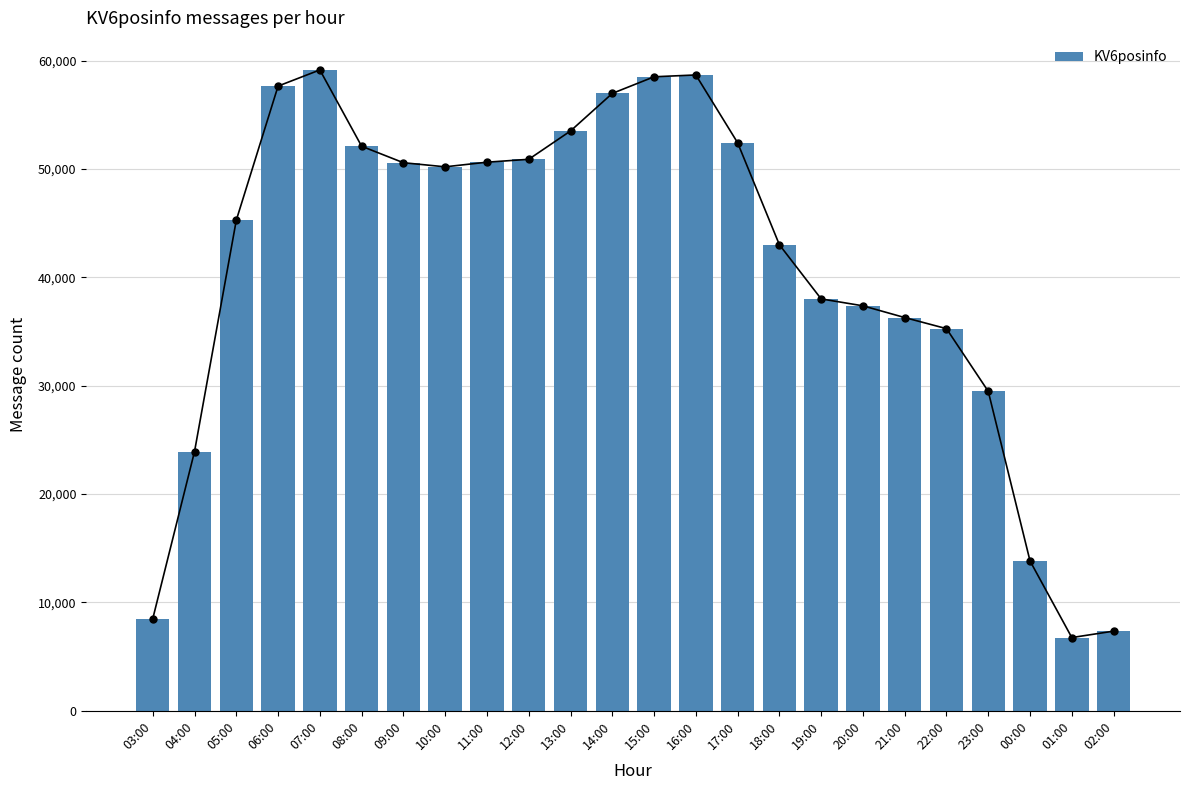

Between 14:00 and 17:00, which is larger?

14:00